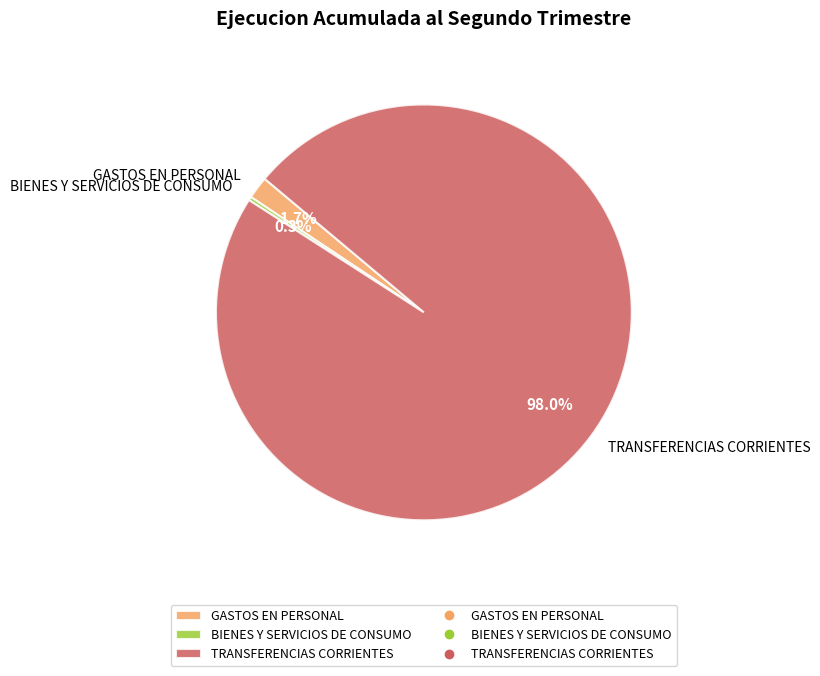

How many slices are in this pie chart?

3